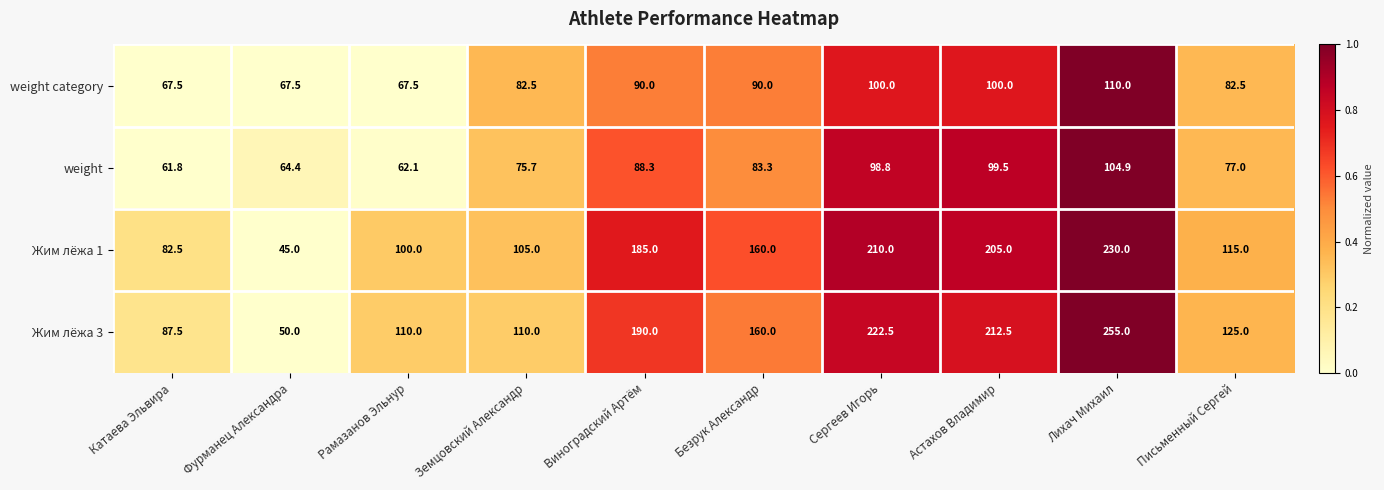

Which category has the highest value across all series?

Лихач Михаил